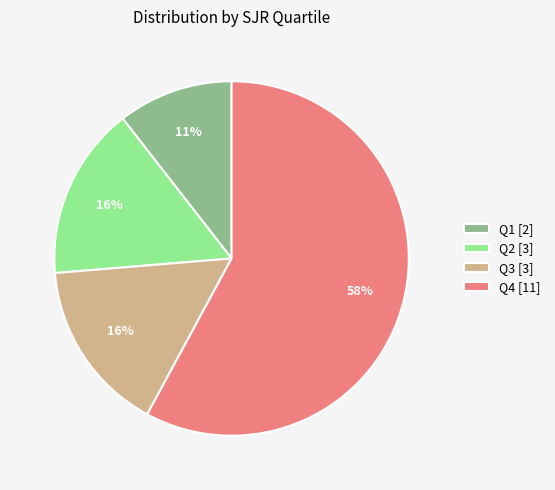

Is there a majority slice in this chart?

Yes